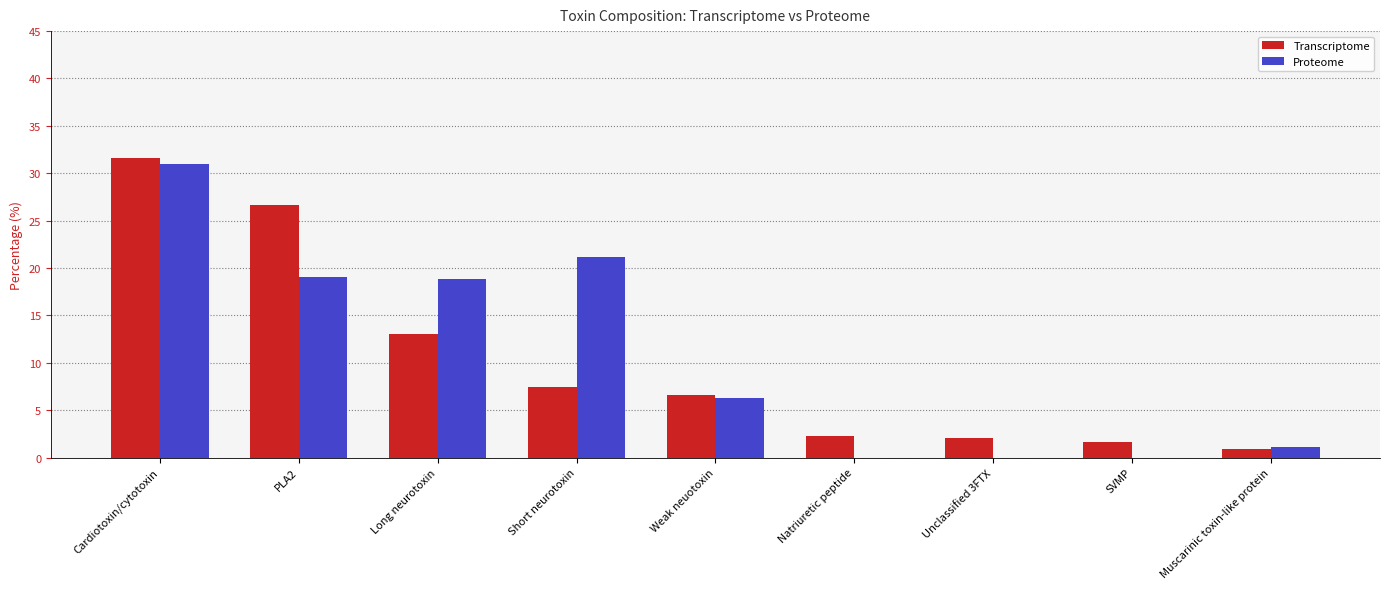

The Transcriptome series shows 31.6 at Cardiotoxin/cytotoxin. True or false?

True